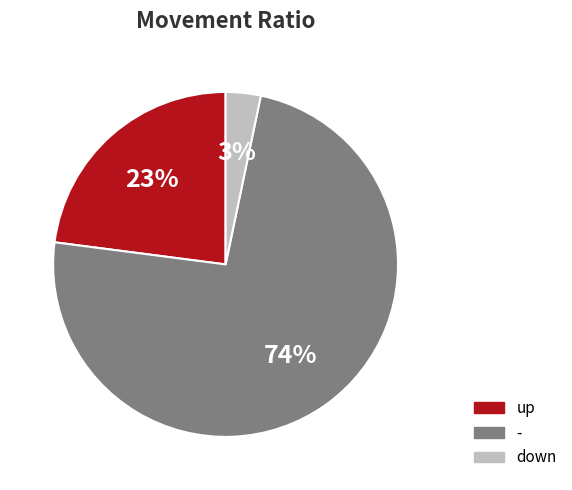

Is there any slice that represents more than half of the pie?

Yes